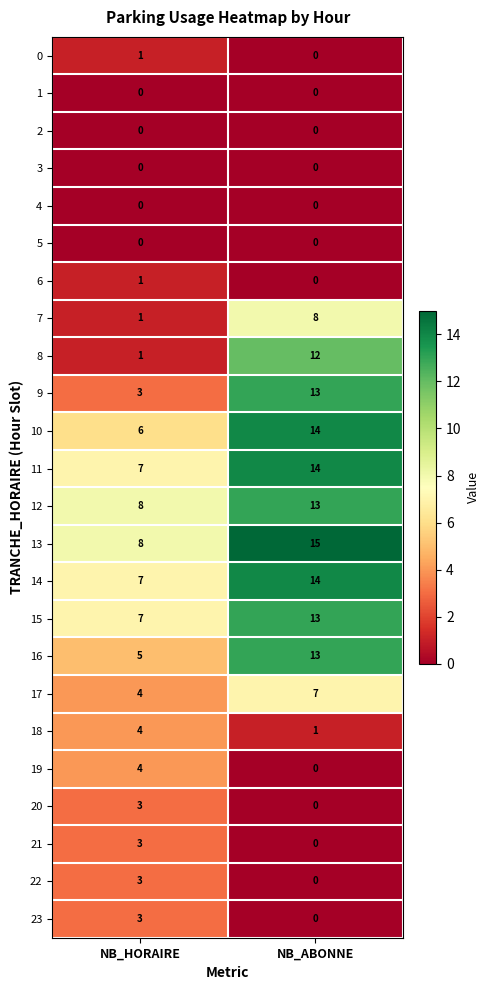

How many values in the 20 series are below 3?

1